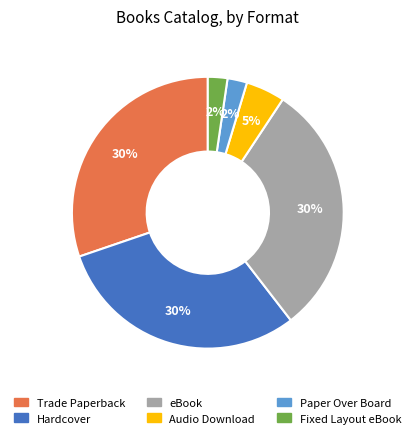

Between Trade Paperback and Audio Download, which is larger?

Trade Paperback